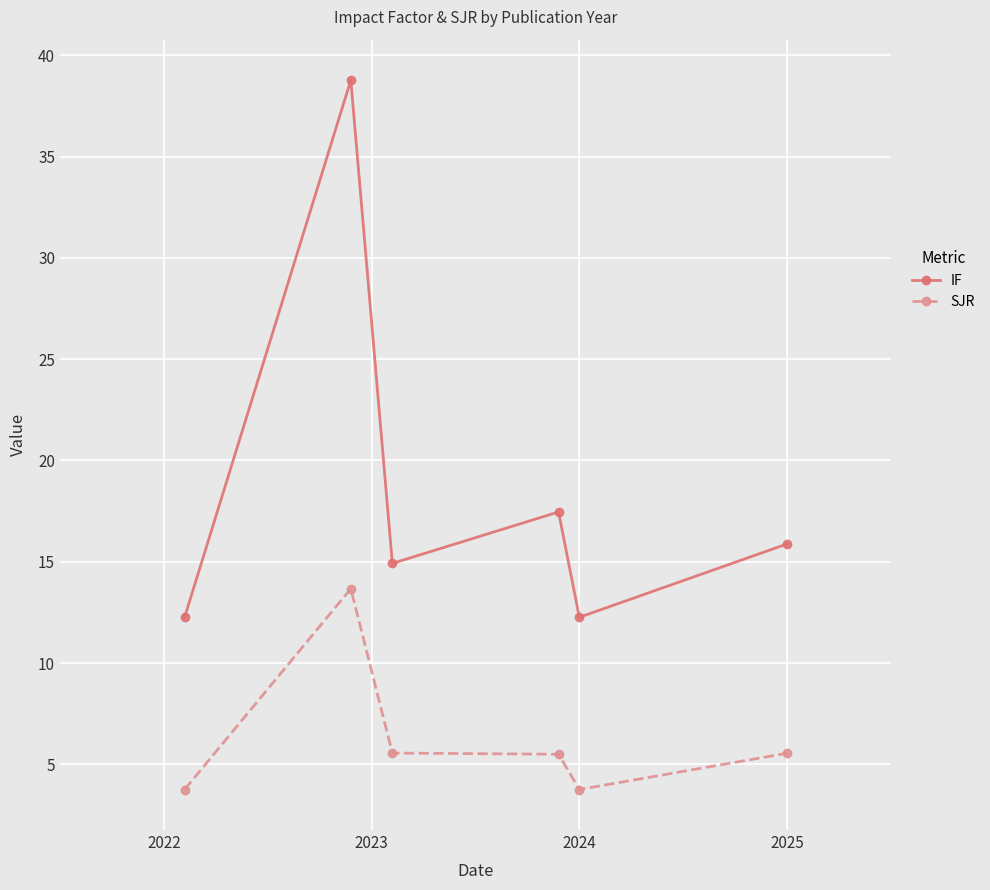

Is this an area chart (filled region under the line)?

No